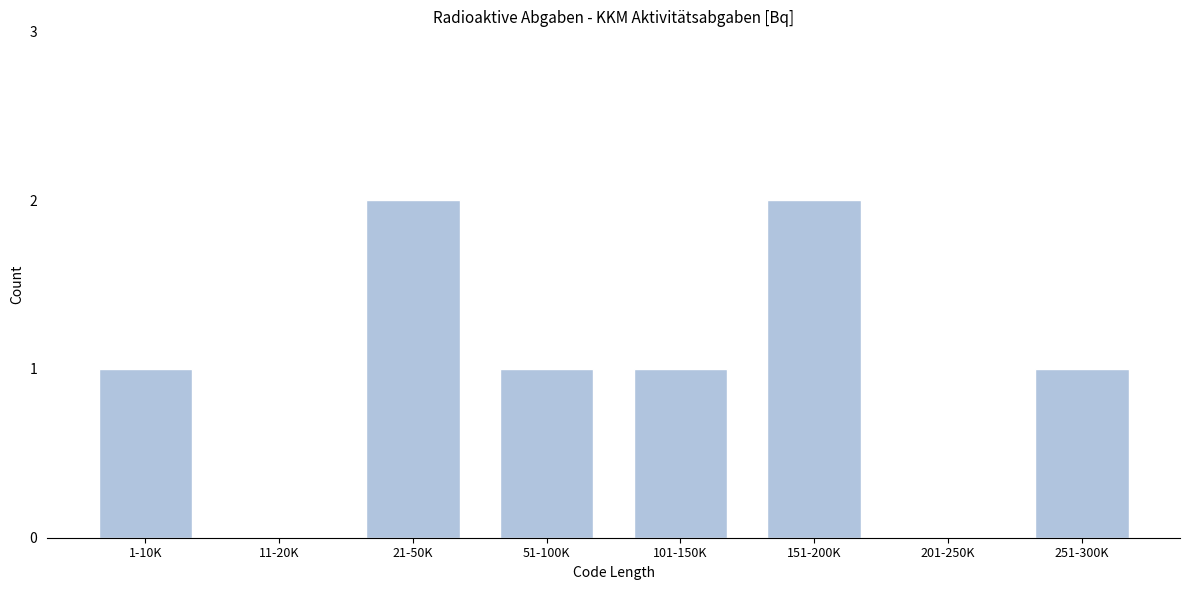

Reading right to left, list all the values displayed in this chart.

251-300K=1	201-250K=0	151-200K=2	101-150K=1	51-100K=1	21-50K=2	11-20K=0	1-10K=1